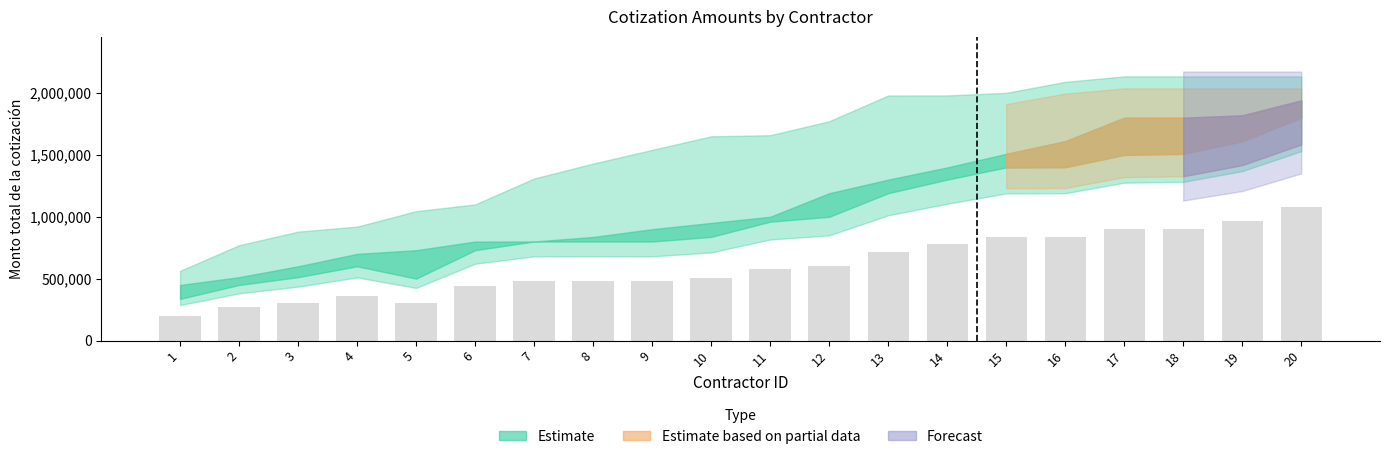

How many categories are shown in the chart?

20